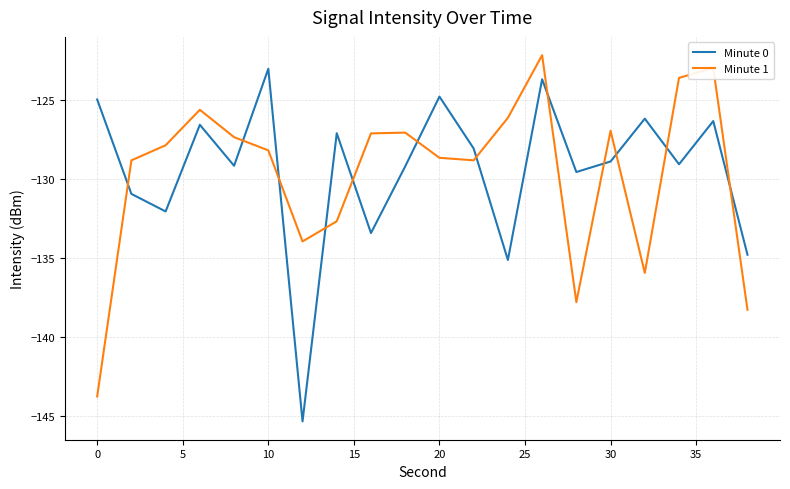

What is the maximum value shown in the chart?

-122.1